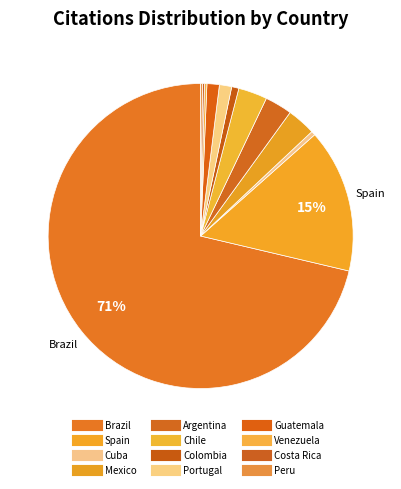

Rank the categories by value from lowest to highest.

Peru, Costa Rica, Venezuela, Cuba, Colombia, Portugal, Guatemala, Argentina, Mexico, Chile, Spain, Brazil